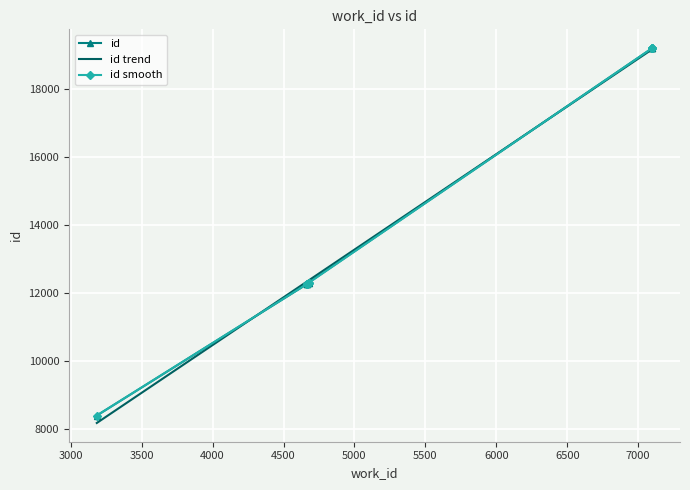

Which has a higher value, 6500 or 7000?

7000